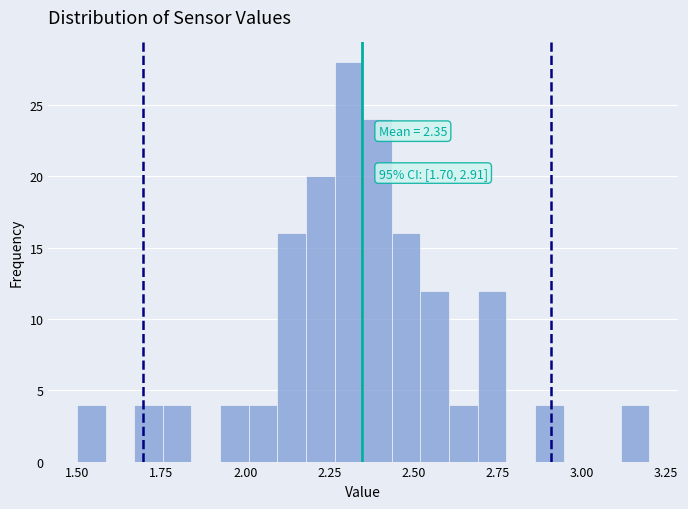

Around what value on the x-axis is the tallest bar? Give the approximate position of its centre, as read against the axis.

2.30